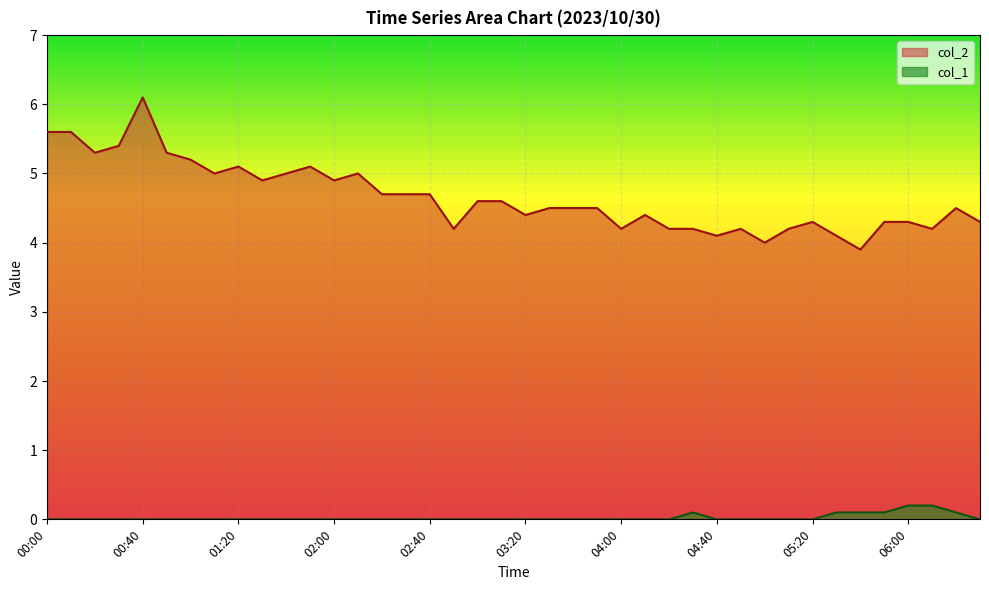

Reading left to right, transcribe all the data shown in this chart.

col_2: 5.6	5.6	5.3	5.4	6.1	5.3	5.2	5.0	5.1	4.9	5.0	5.1	4.9	5.0	4.7	4.7	4.7	4.2	4.6	4.6	4.4	4.5	4.5	4.5	4.2	4.4	4.2	4.2	4.1	4.2	4.0	4.2	4.3	4.1	3.9	4.3	4.3	4.2	4.5	4.3
col_1: 0.0	0.0	0.0	0.0	0.0	0.0	0.0	0.0	0.0	0.0	0.0	0.0	0.0	0.0	0.0	0.0	0.0	0.0	0.0	0.0	0.0	0.0	0.0	0.0	0.0	0.0	0.0	0.1	0.0	0.0	0.0	0.0	0.0	0.1	0.1	0.1	0.2	0.2	0.1	0.0